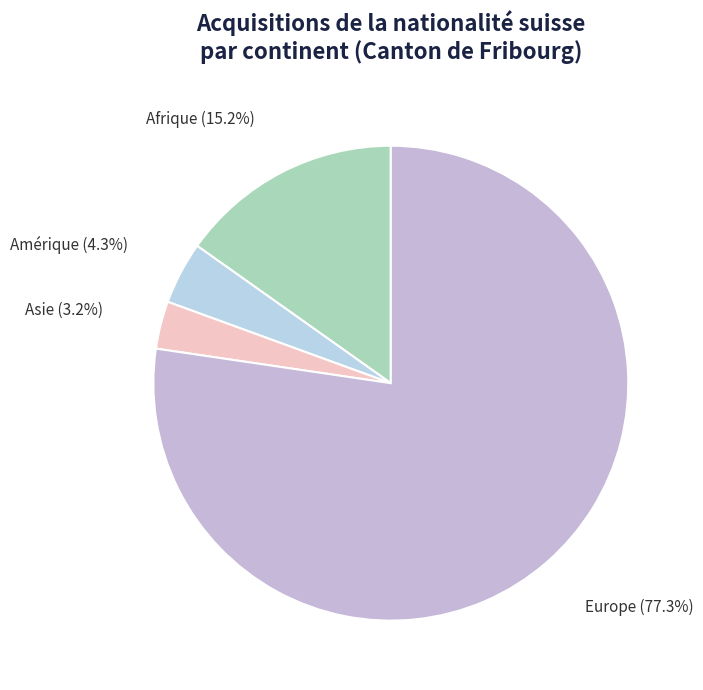

Which slice is the smallest?

Asie